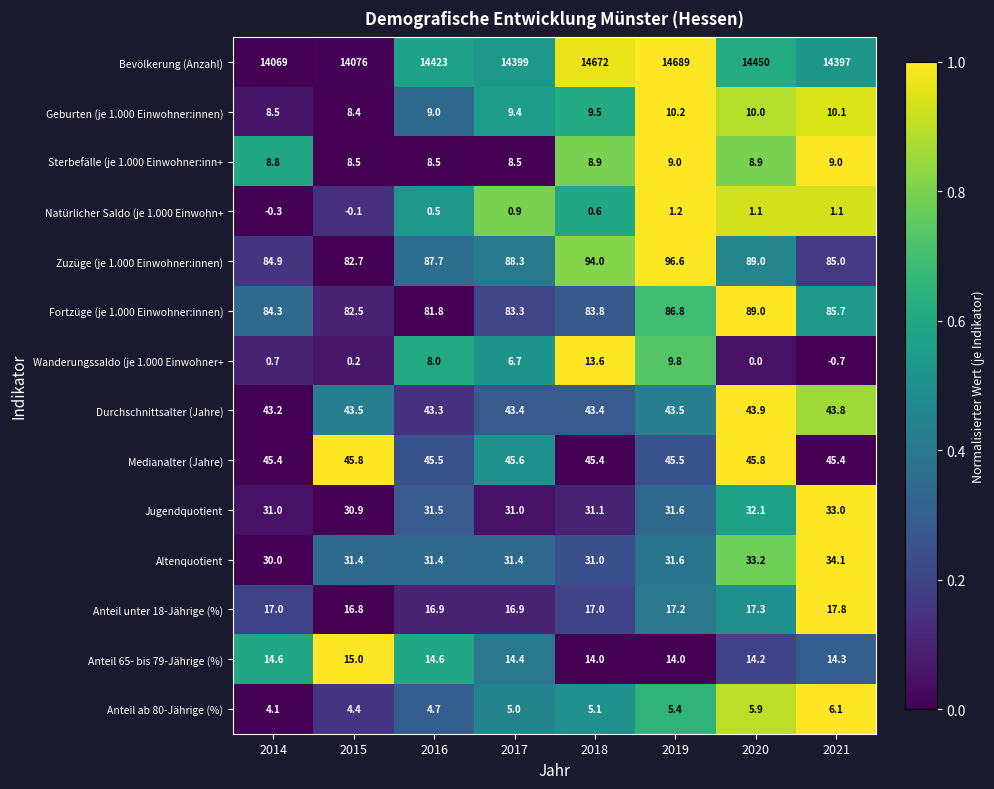

What is the sum of the Altenquotient values at 2020 and 2014?

63.2